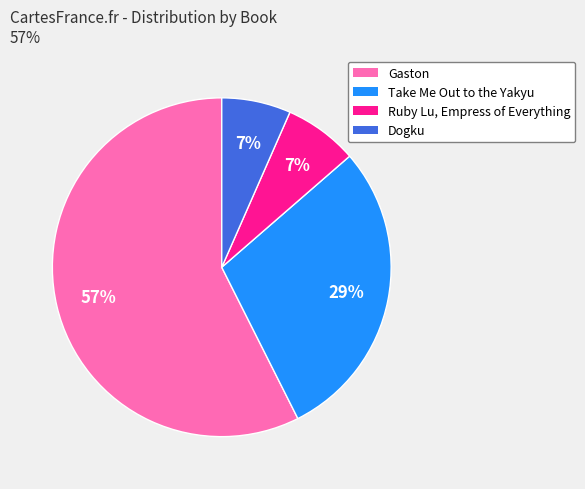

How many segments does this pie chart have?

4